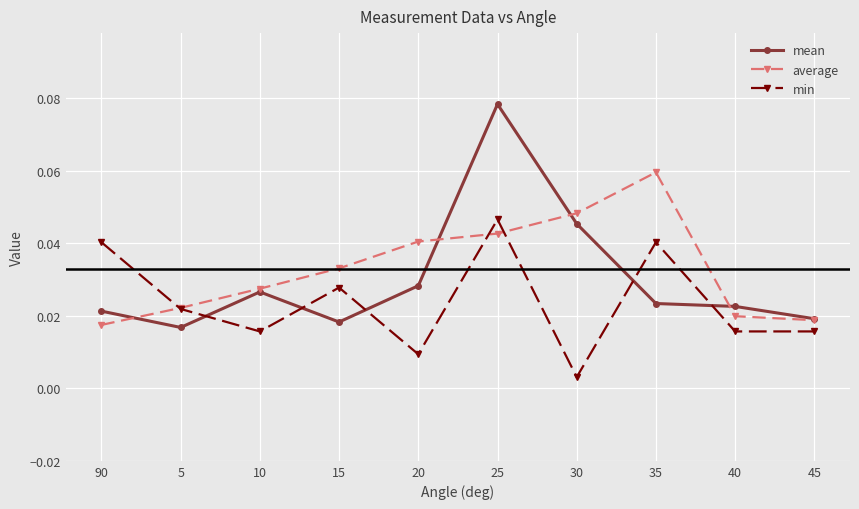

What are all the series names shown in the legend?

mean, average, min